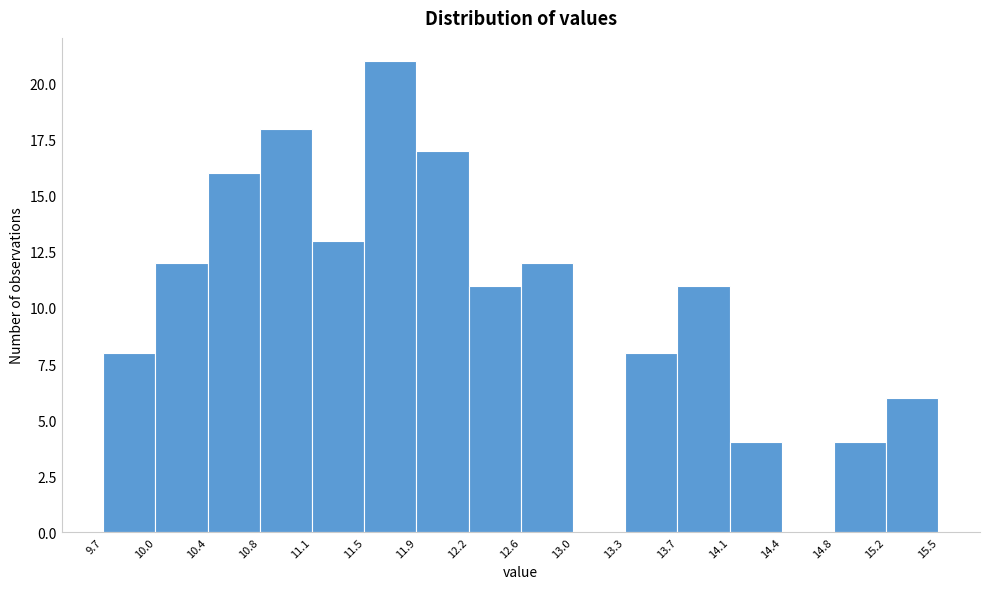

How tall is the bar that spans 10.8 to 11.1 on the x-axis? The values are not printed on the chart, so give them approximately, as read against the axis.

18